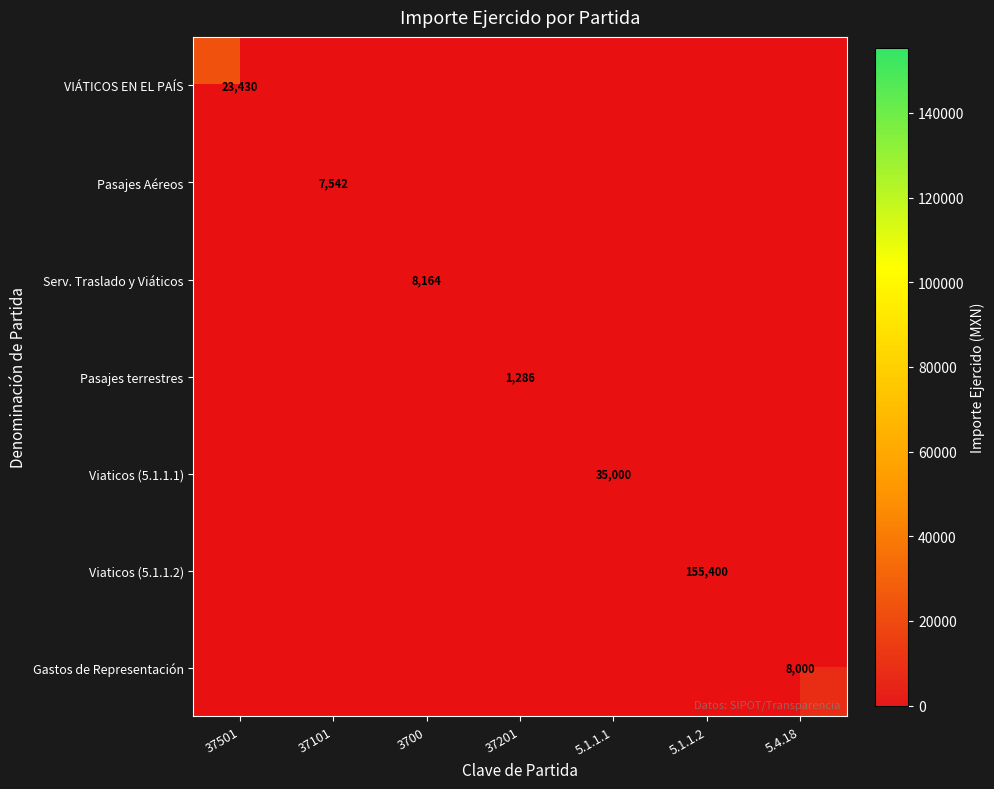

The Viaticos (5.1.1.2) series shows 155400.0 at 5.1.1.2. True or false?

True